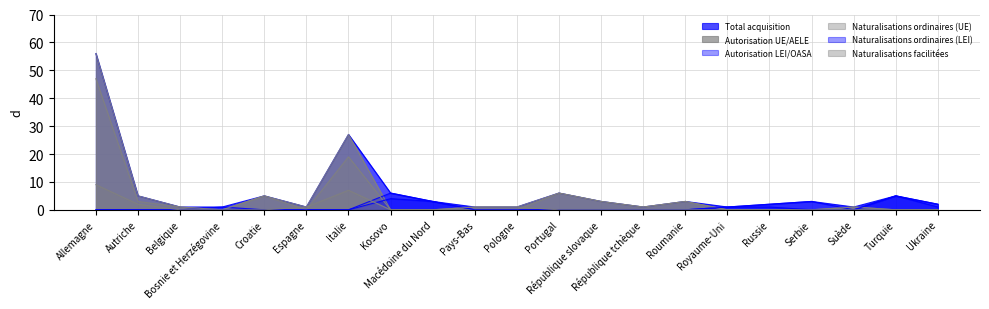

True or false: Autorisation LEI/OASA and Autorisation UE/AELE cross at least once.

True